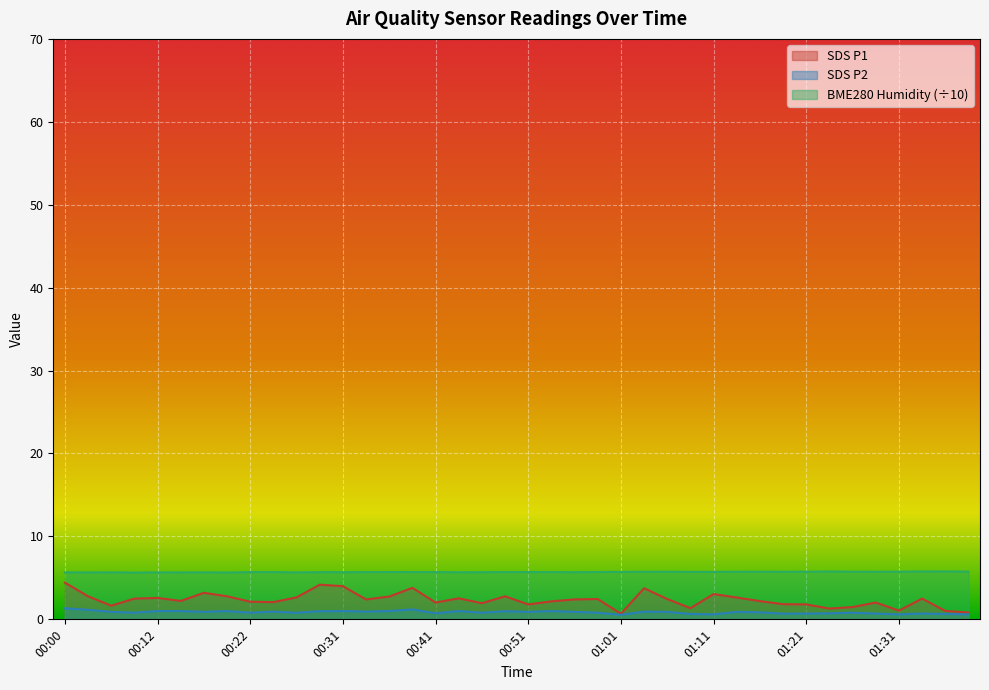

What is the spread (max minus min) of values at 01:26?

4.9